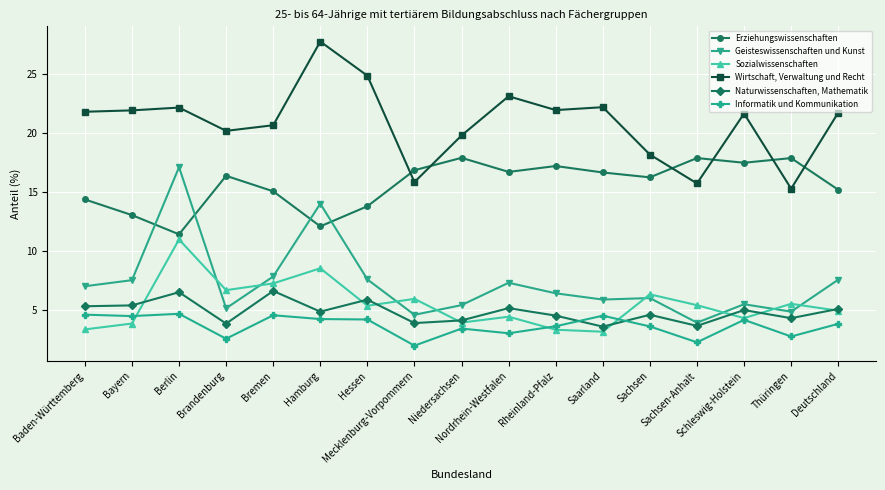

Which series has the largest total across all categories?

Wirtschaft, Verwaltung und Recht